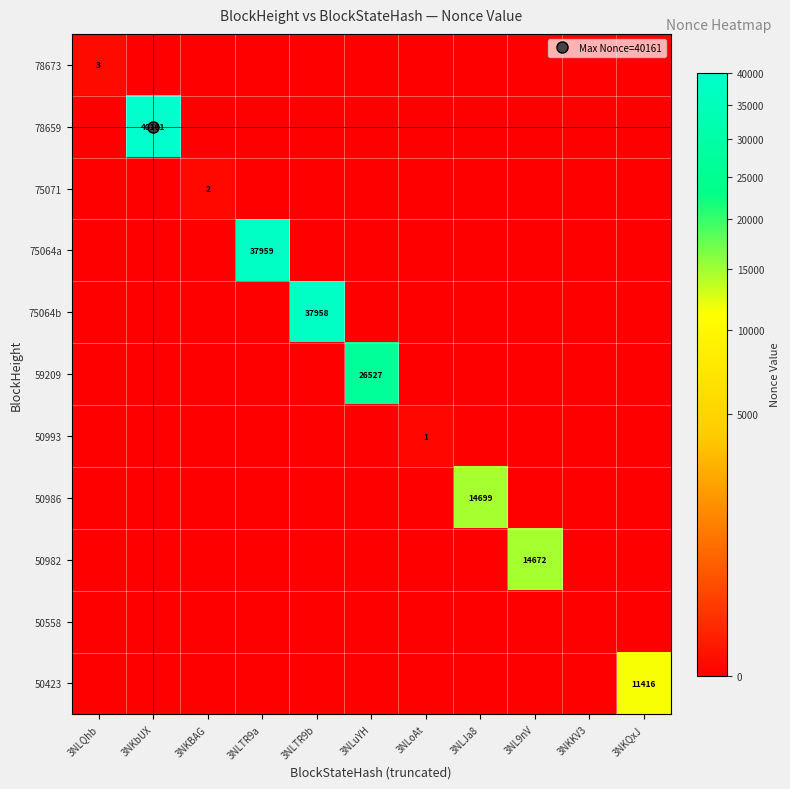

List the series in order of their peak value, highest first.

78659, 75064a, 75064b, 59209, 50986, 50982, 50423, 78673, 75071, 50993, 50558